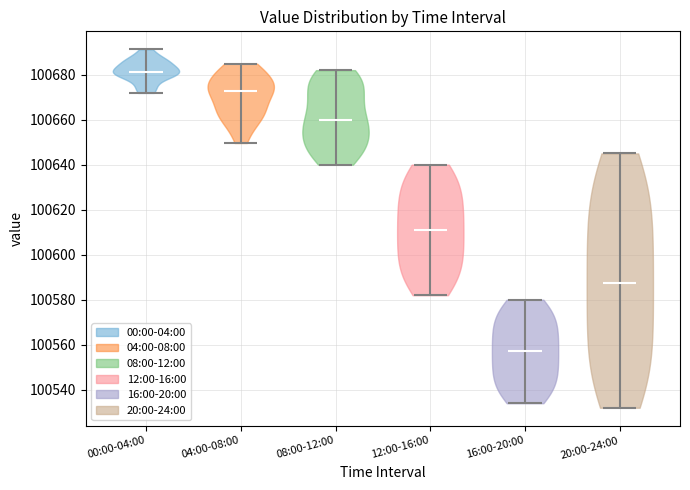

Reading left to right, read every violin against the y-axis: where its median line is, and the lowest and highest points it reaches. The values are not printed on the chart, so give them approximately, as read against the axis.

00:00-04:00: median line 100682, lowest point 100672, highest point 100692
04:00-08:00: median line 100672, lowest point 100650, highest point 100684
08:00-12:00: median line 100660, lowest point 100640, highest point 100682
12:00-16:00: median line 100612, lowest point 100582, highest point 100640
16:00-20:00: median line 100558, lowest point 100534, highest point 100580
20:00-24:00: median line 100588, lowest point 100532, highest point 100646